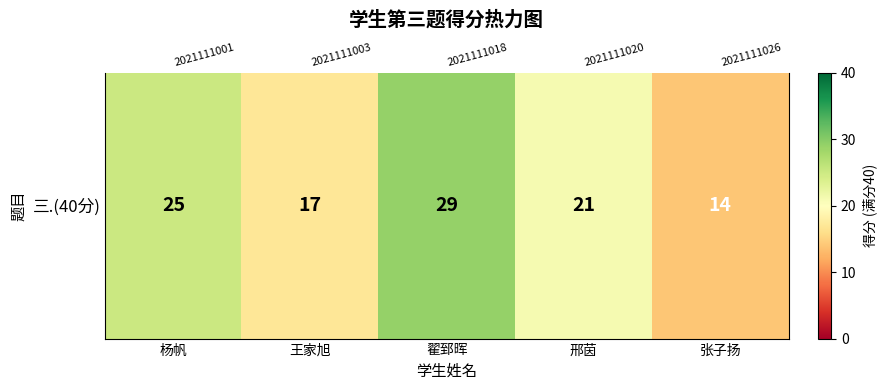

Reading left to right, transcribe all the data shown in this chart.

25	17	29	21	14